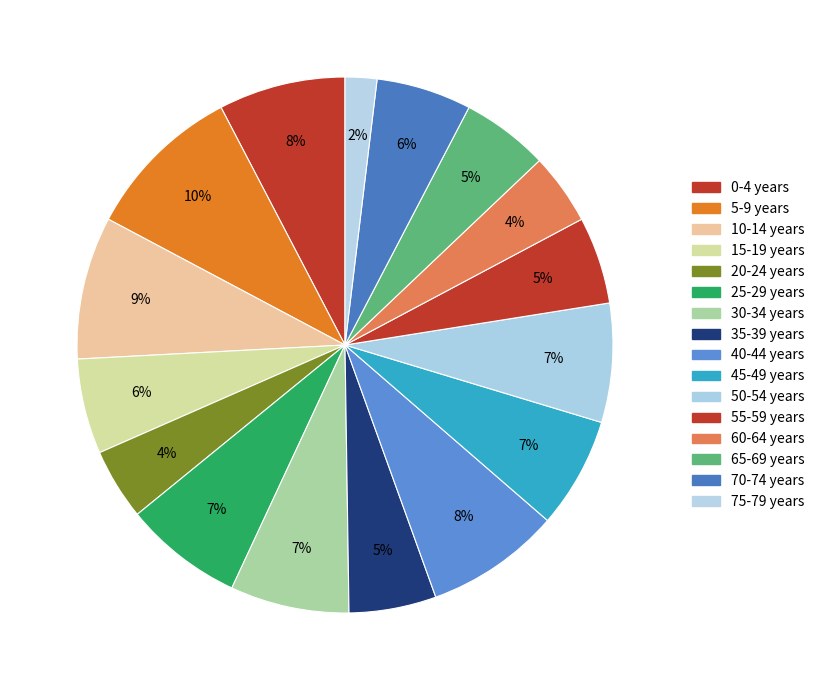

What percentage is NOT represented by 55-59 years?

94.7%